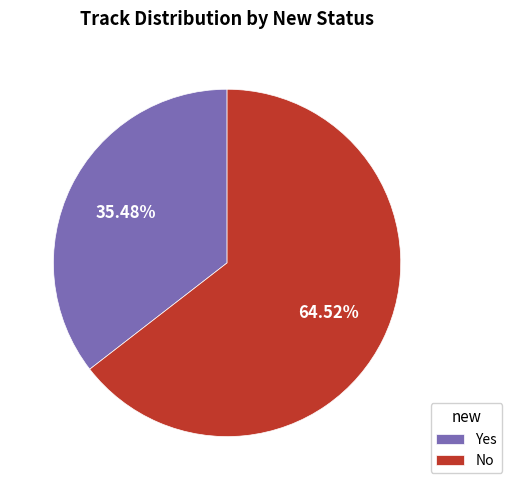

What percentage is the No slice, to the nearest percent?

65%